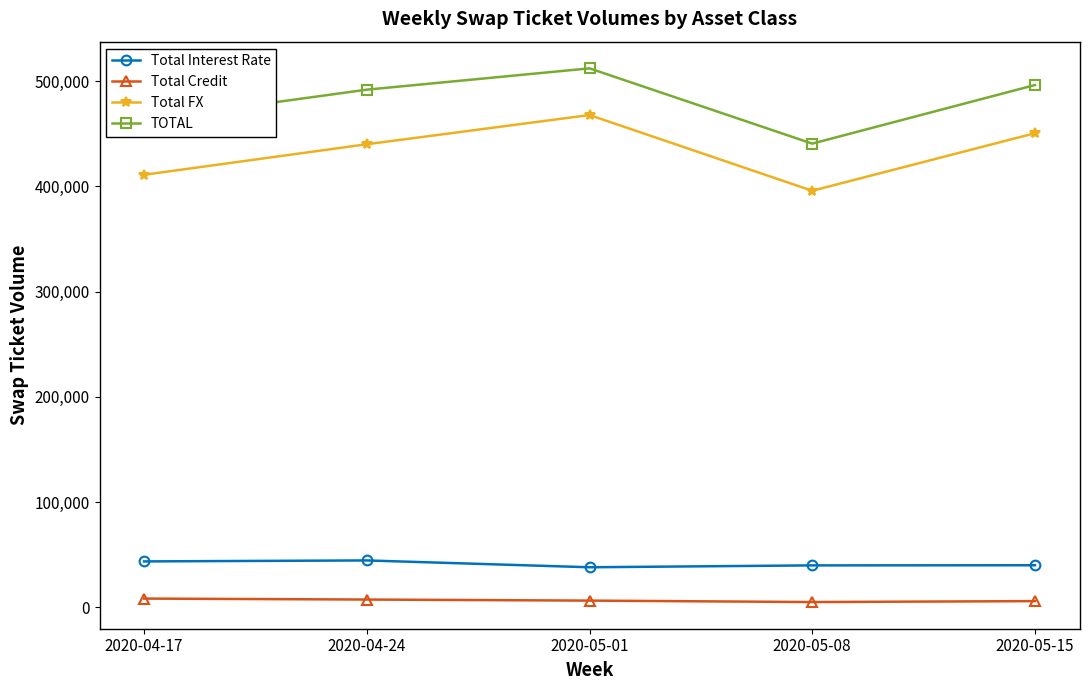

Where is the first local maximum for Total FX?

2020-05-01